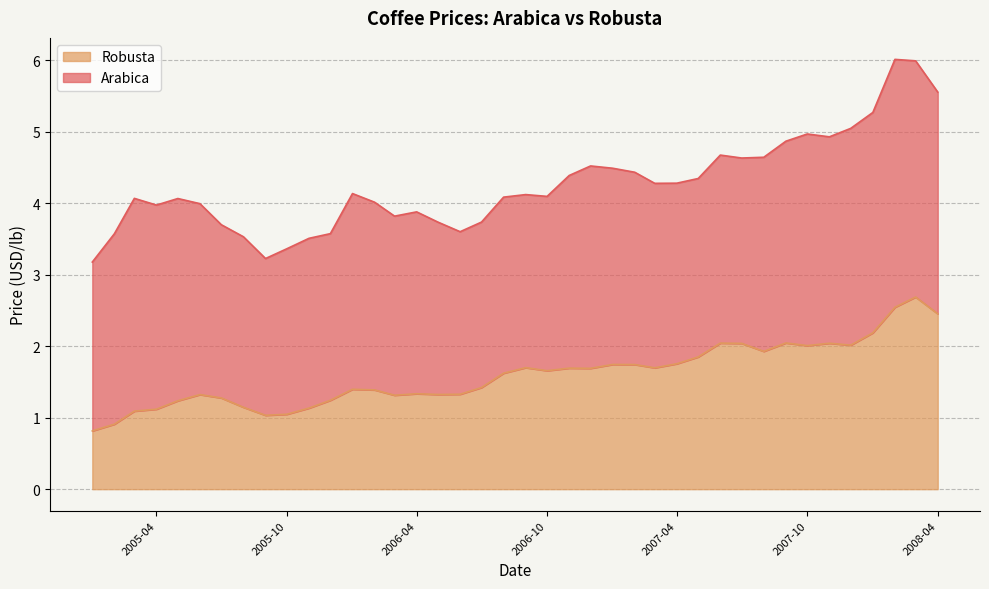

What is the smallest value displayed?

0.8